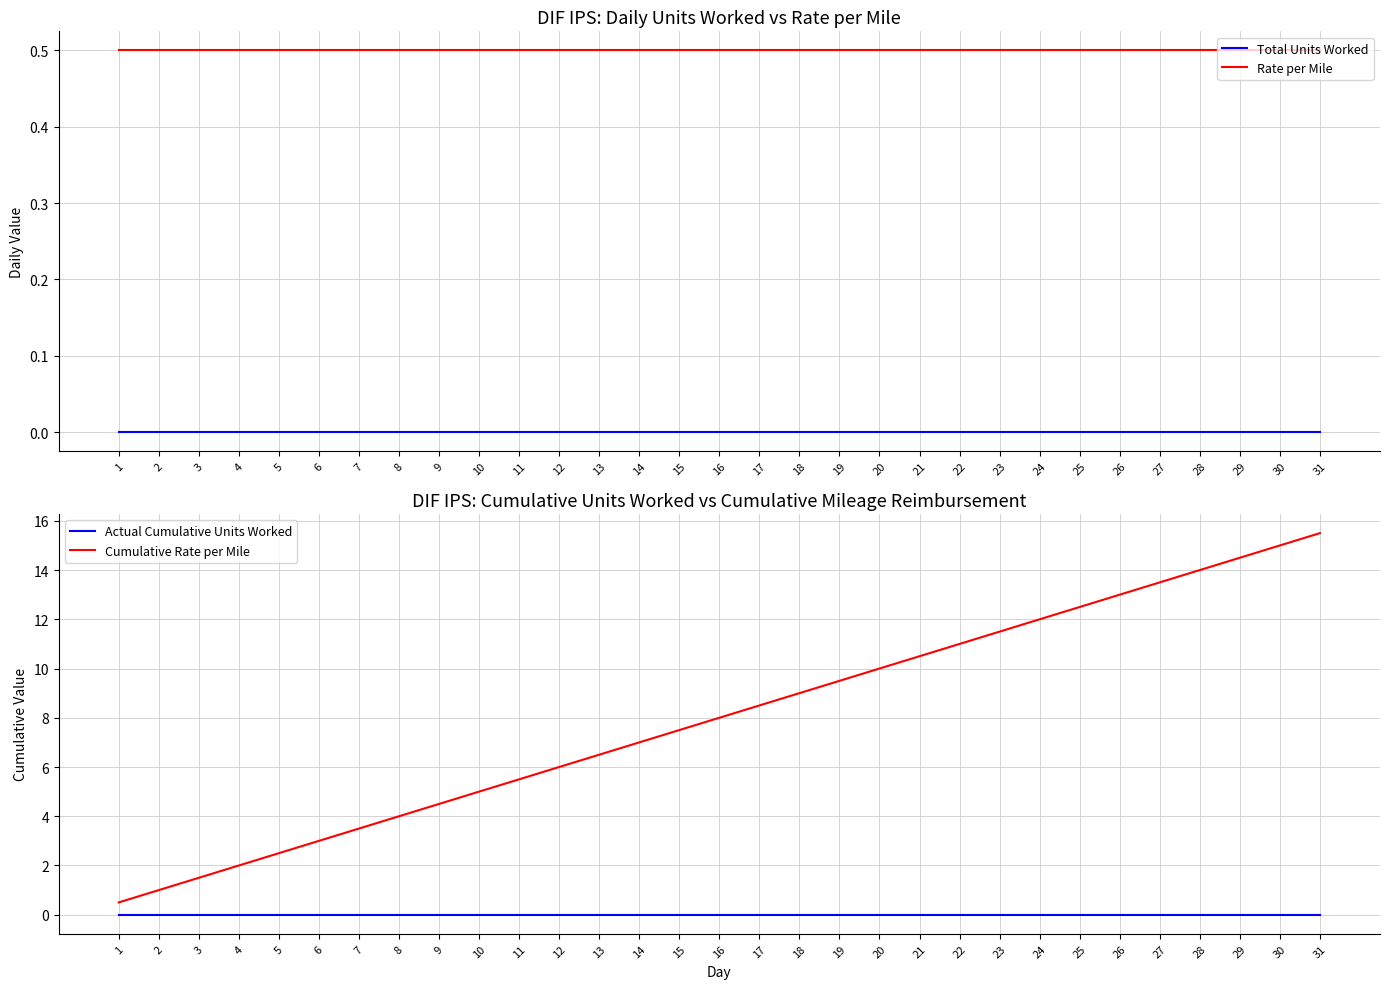

What is the difference between the highest and lowest values at 19?

9.5